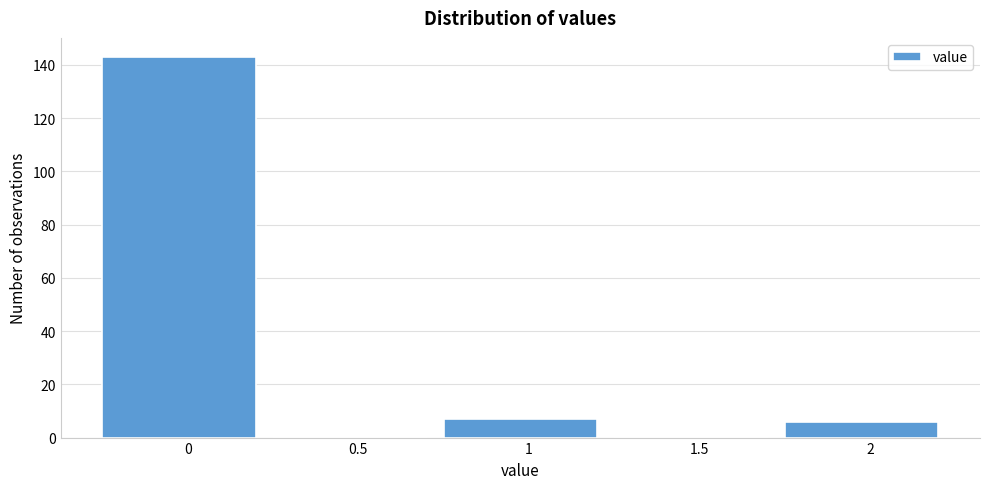

Reading left to right, extract all data points from this chart.

0=143	0.5=0	1=7	1.5=0	2=6